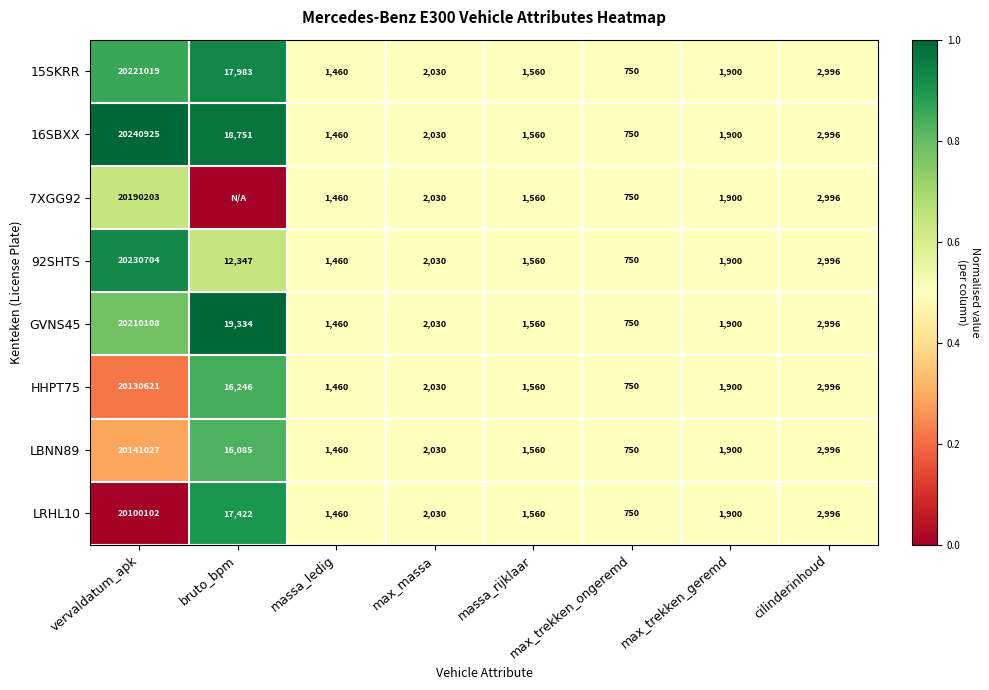

Which has a higher value, max_massa or vervaldatum_apk?

vervaldatum_apk